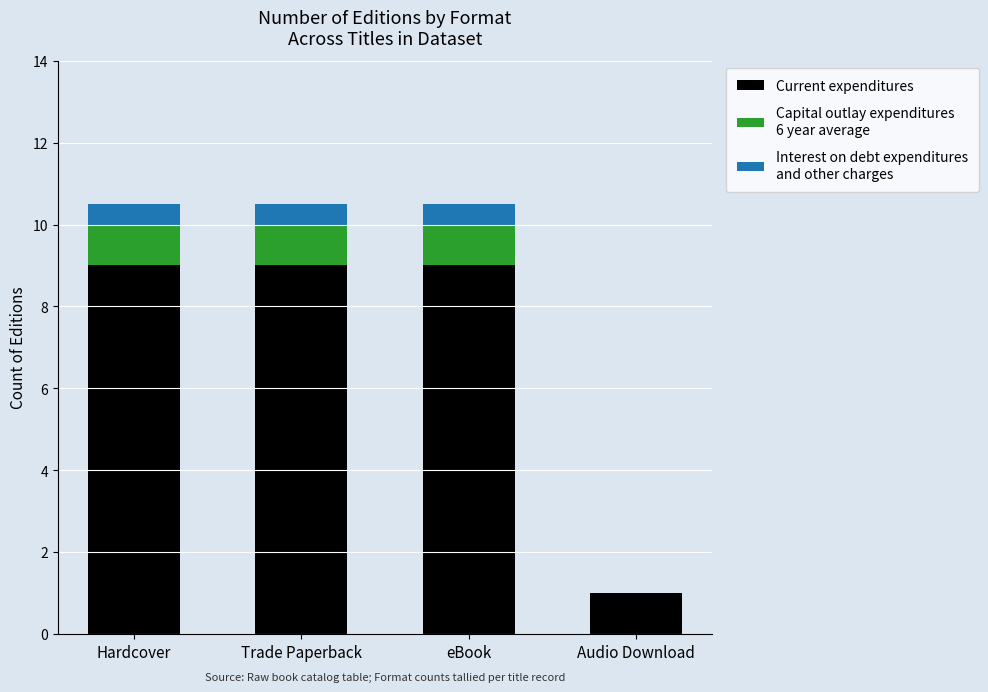

What is the total value across all series at Hardcover?

10.5